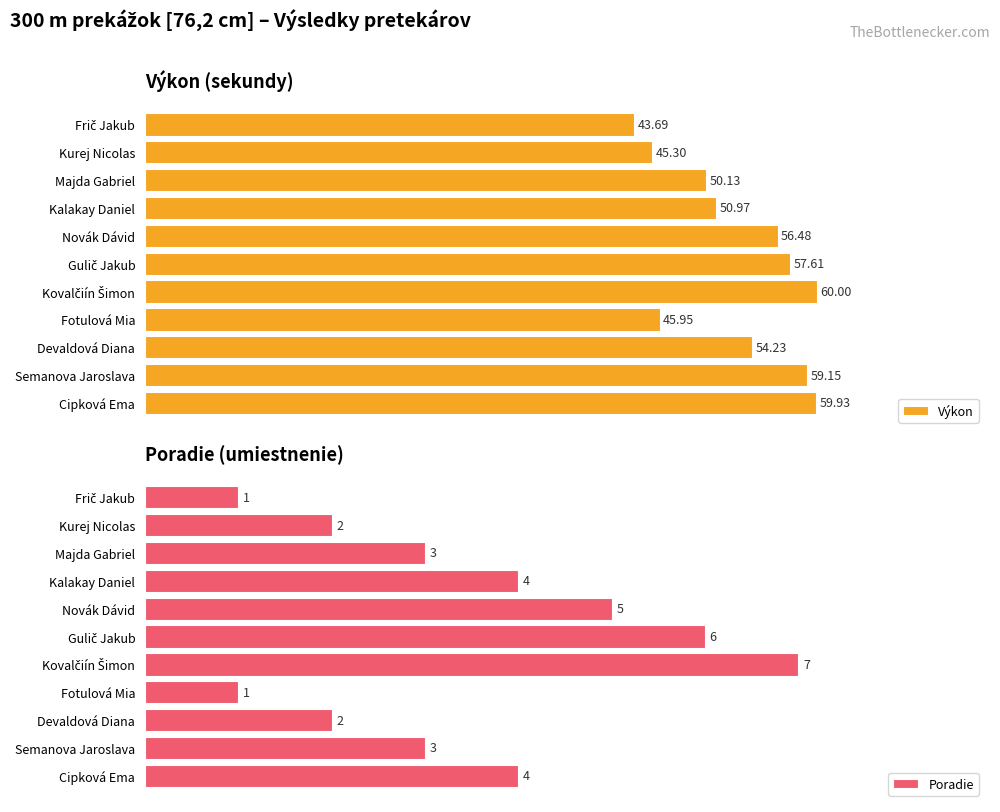

What is the average value of the Poradie series?

3.5